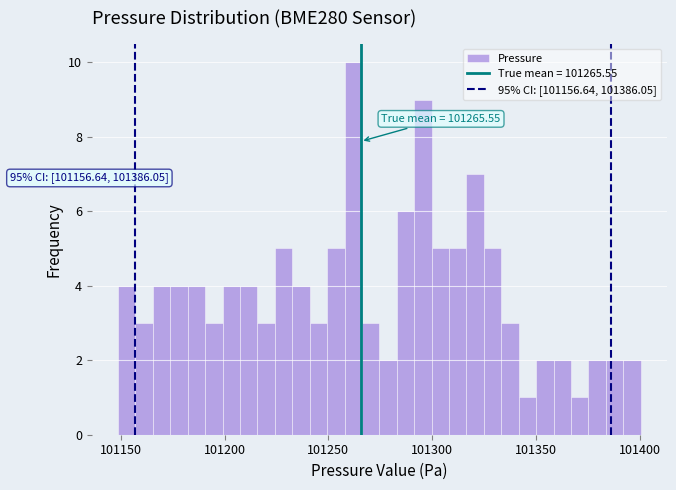

Around what value on the x-axis is the tallest bar? Give the approximate position of its centre, as read against the axis.

101260